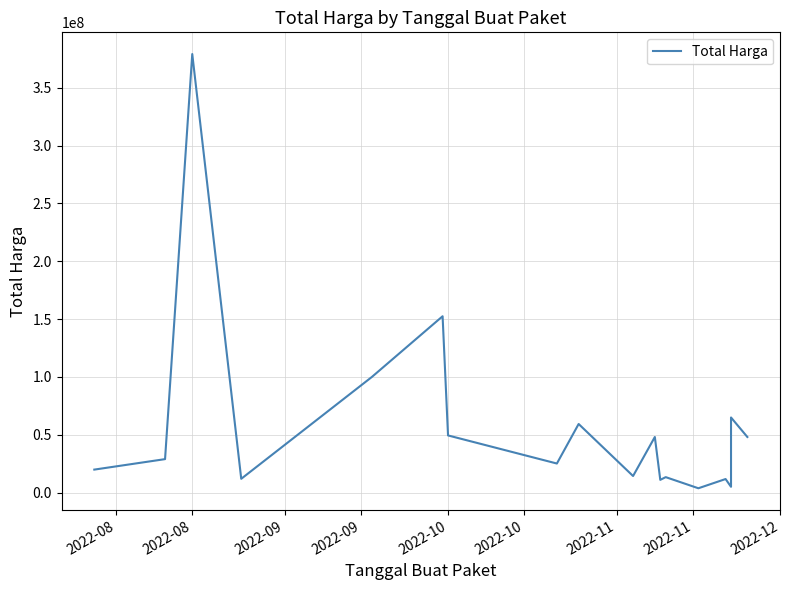

How many lines are shown in the chart?

1